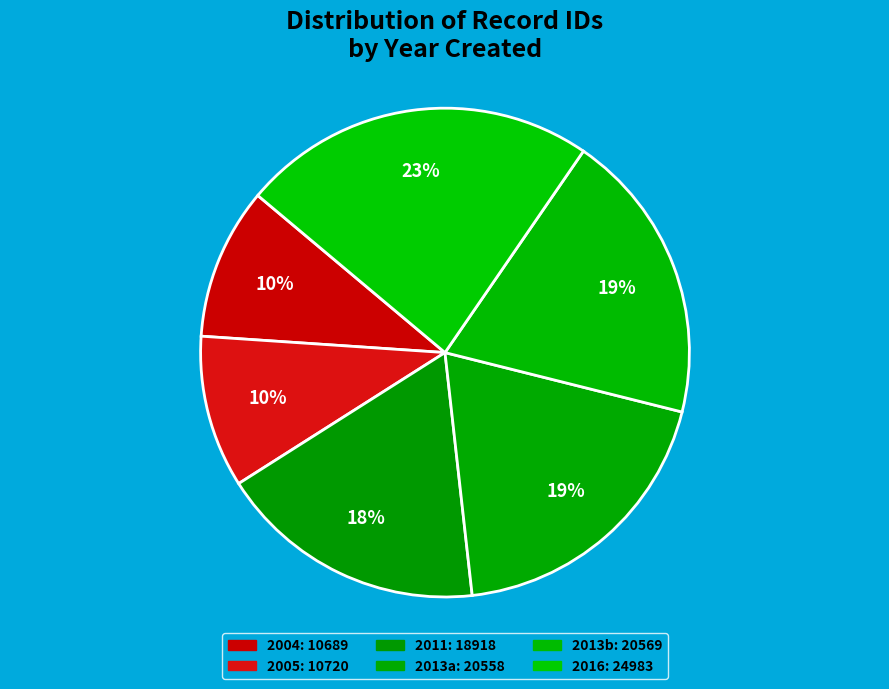

How many segments does this pie chart have?

6